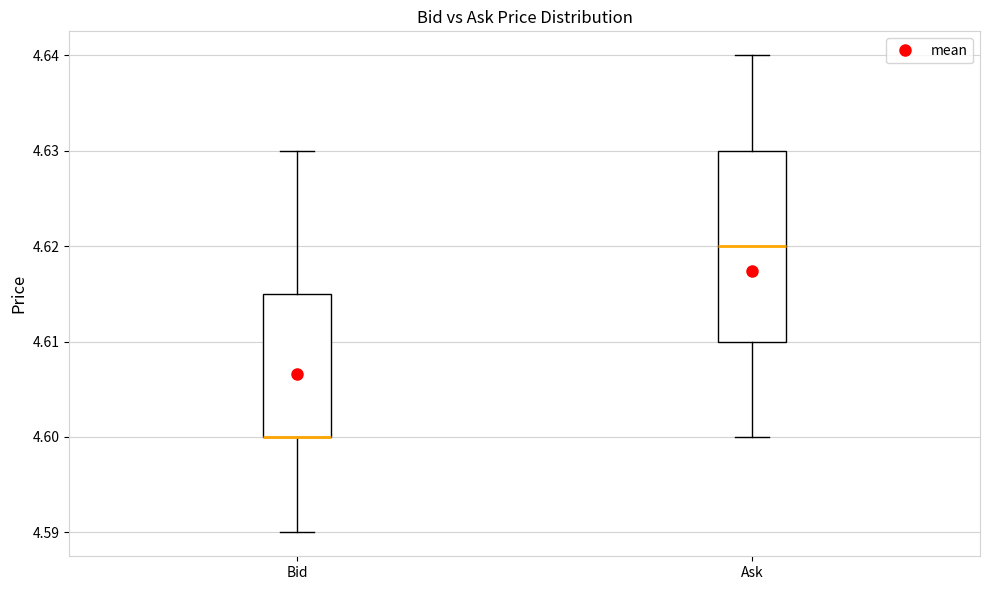

Reading left to right, transcribe this box plot: for each box, give where its median line is, the range the box spans, and where its two whiskers end, as read against the y-axis. The values are not printed on the chart, so give them approximately, as read against the axis.

Bid: median 4.600 (drawn on the box's lower edge), box 4.600 to 4.615, whiskers 4.590 to 4.630
Ask: median 4.620, box 4.610 to 4.630, whiskers 4.600 to 4.640